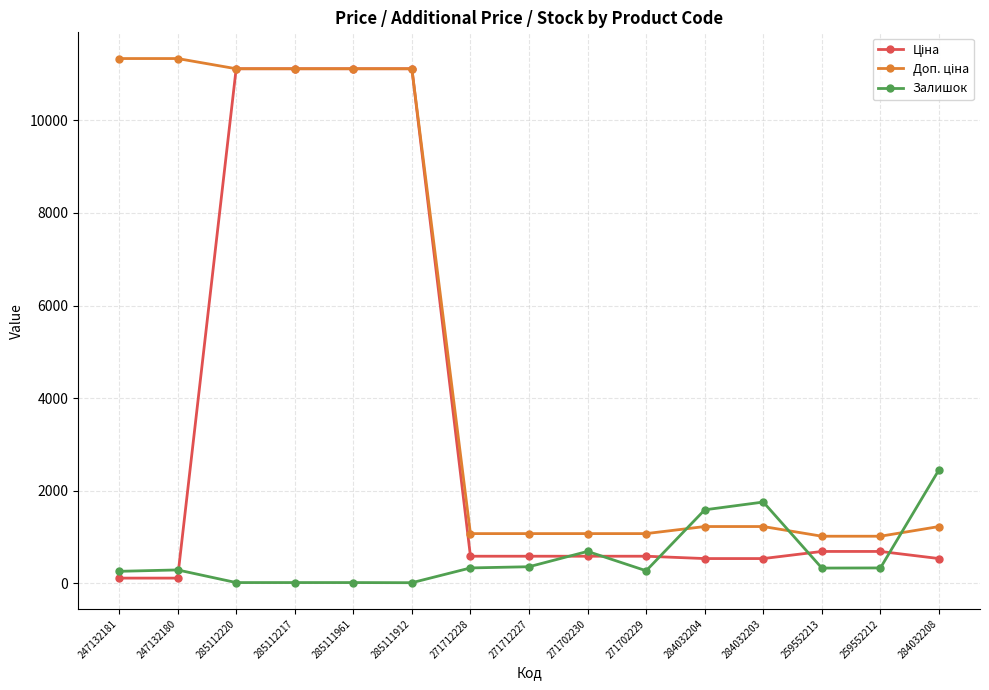

How many series are shown in this chart?

3